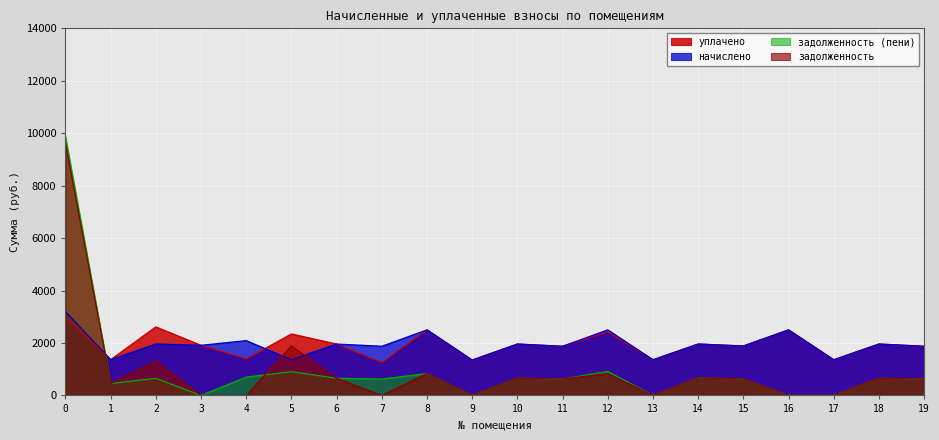

What is the total value across all series at 18?

5226.3